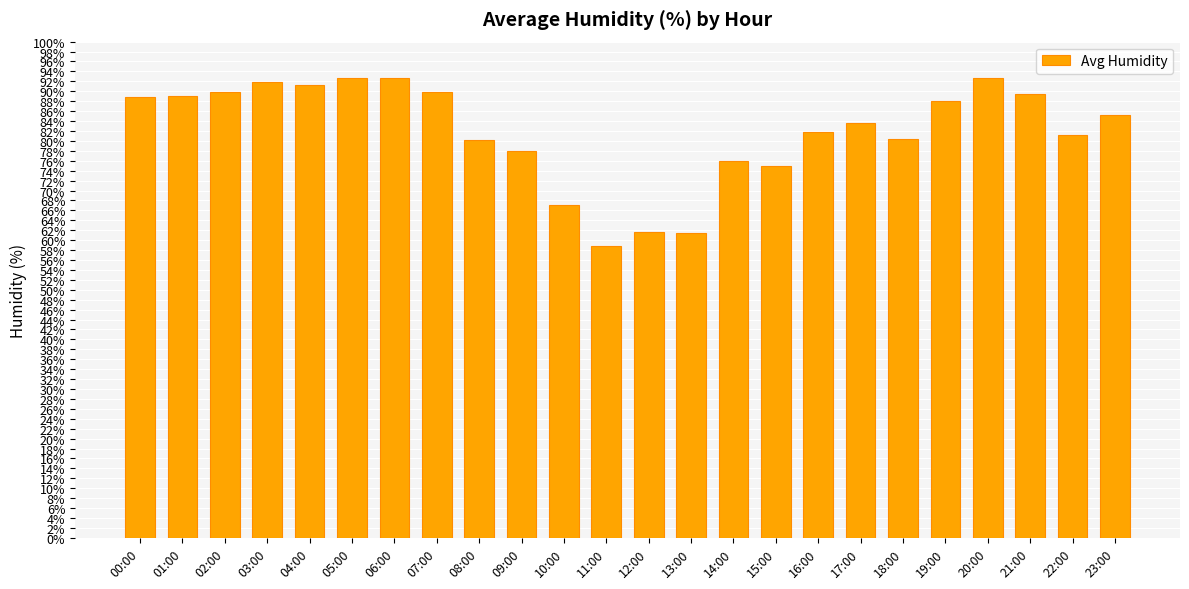

Are the bars horizontal?

No